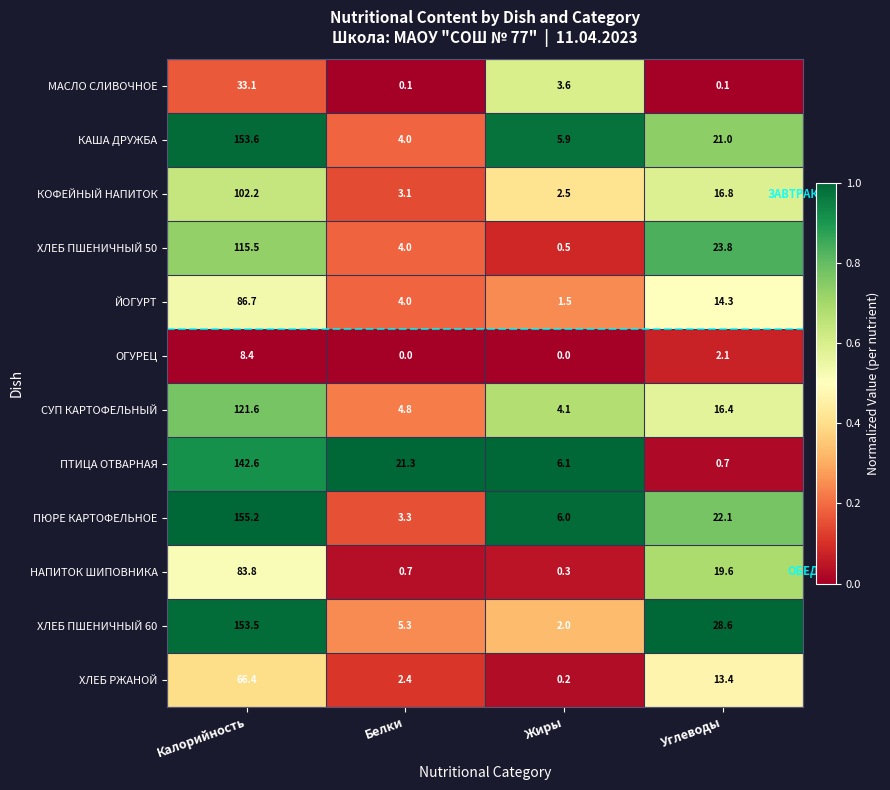

What is the maximum value shown in the chart?

155.2